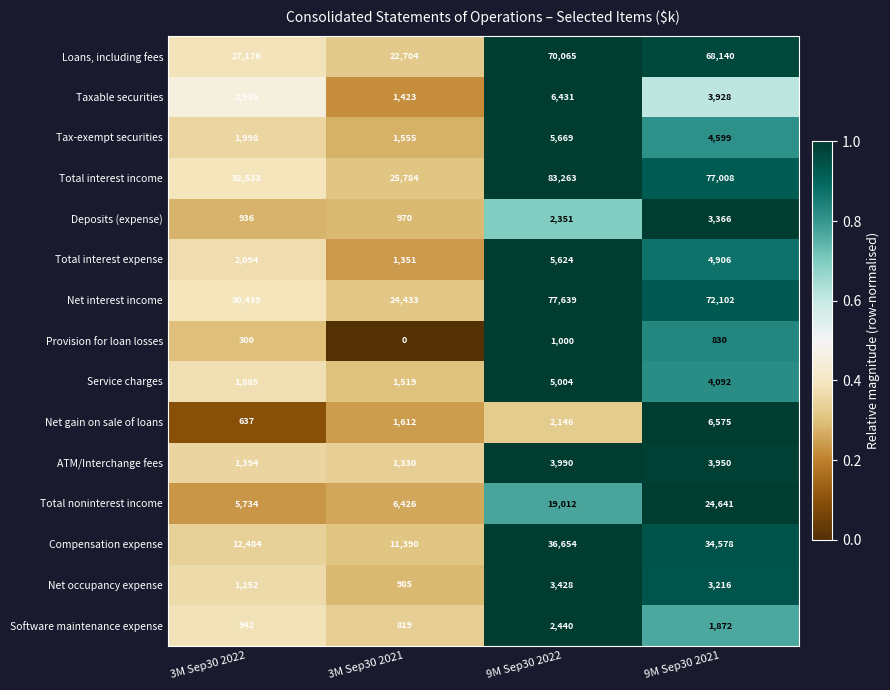

What is the difference between the highest and lowest values at 3M Sep30 2021?

25784